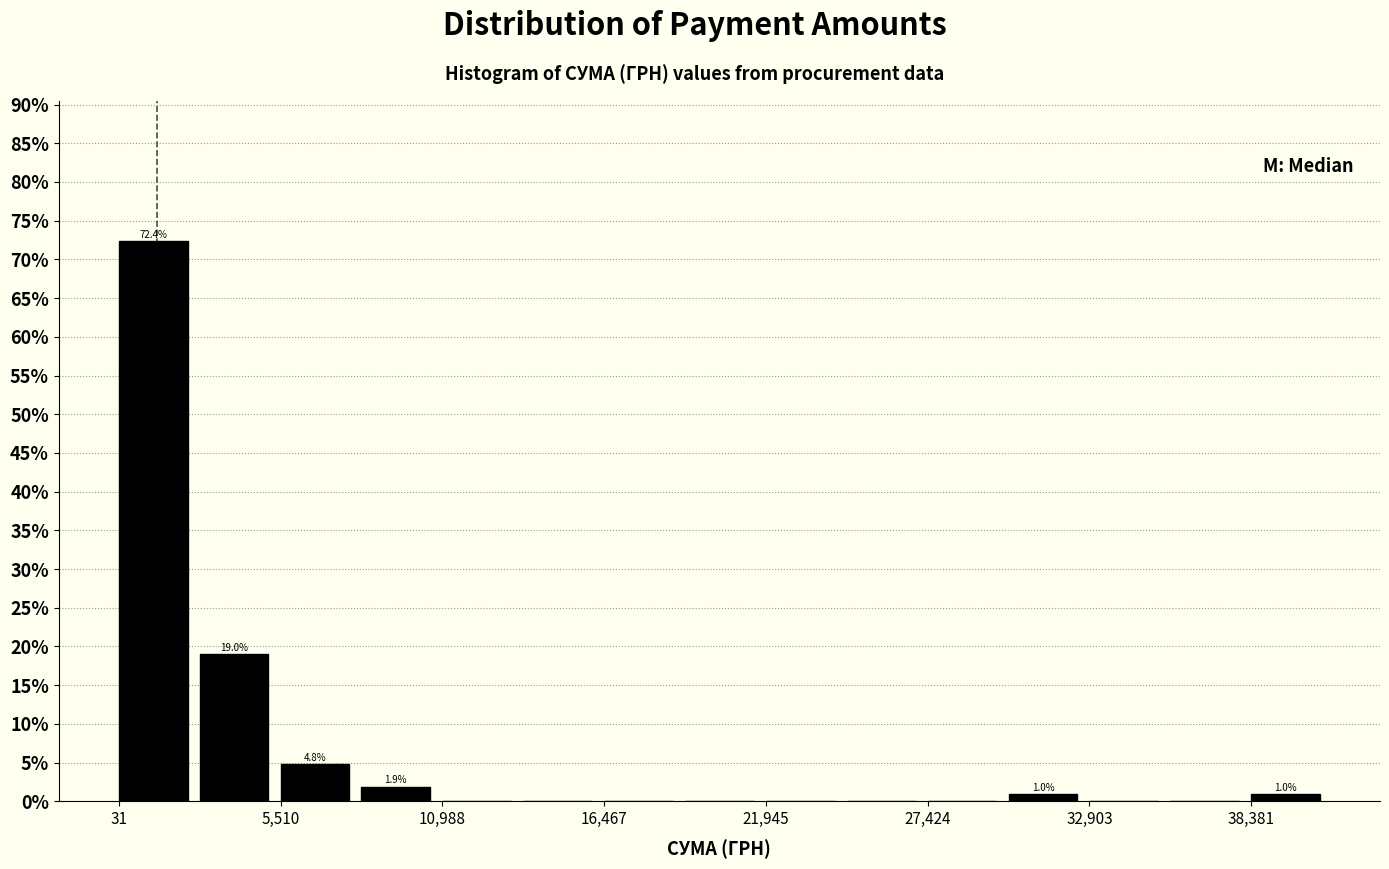

Read against the x-axis, roughly where is the centre of the tallest bar?

1000